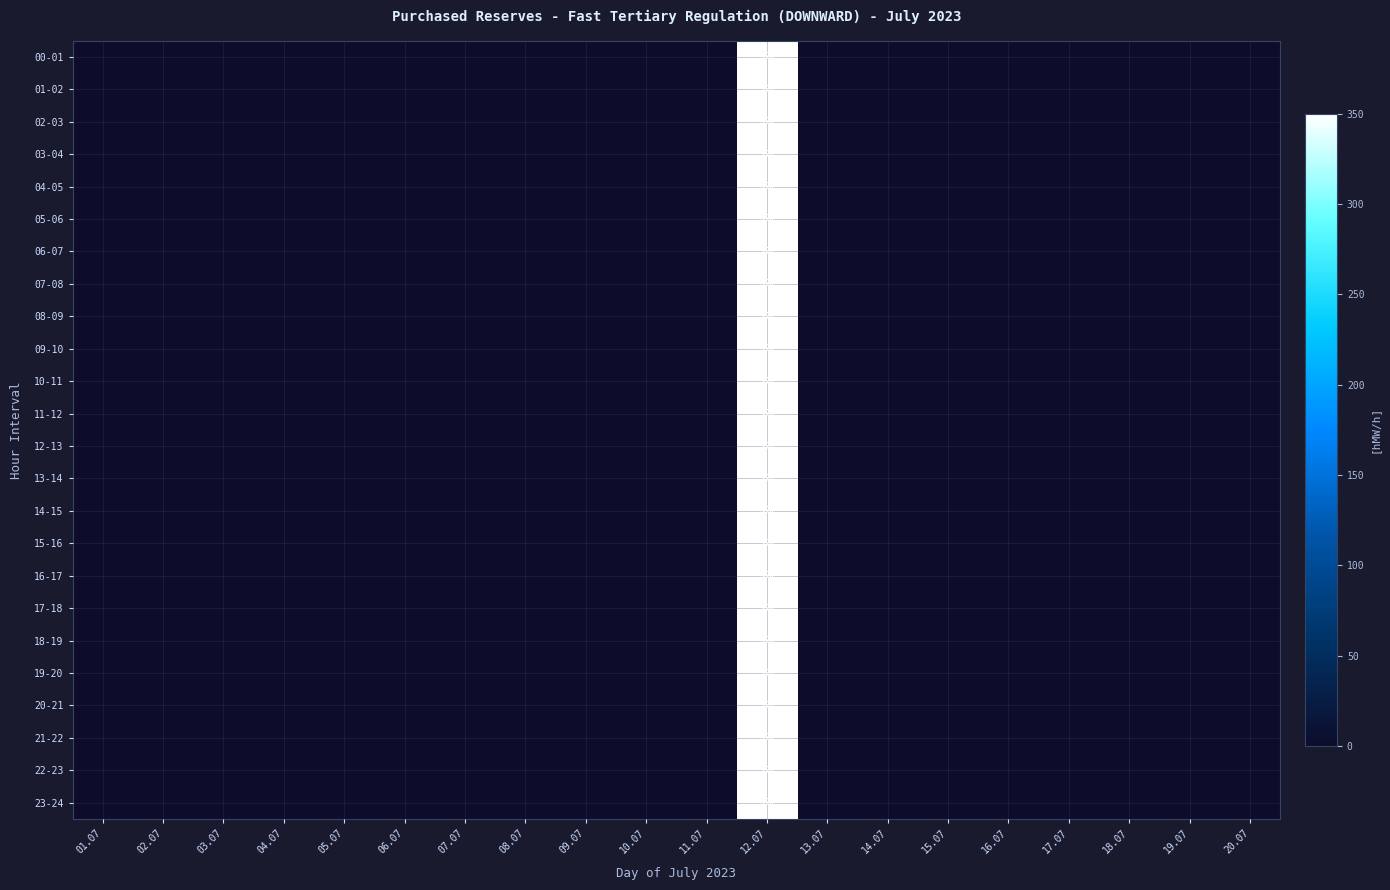

The 11-12 series shows 544 at 12.07. True or false?

False